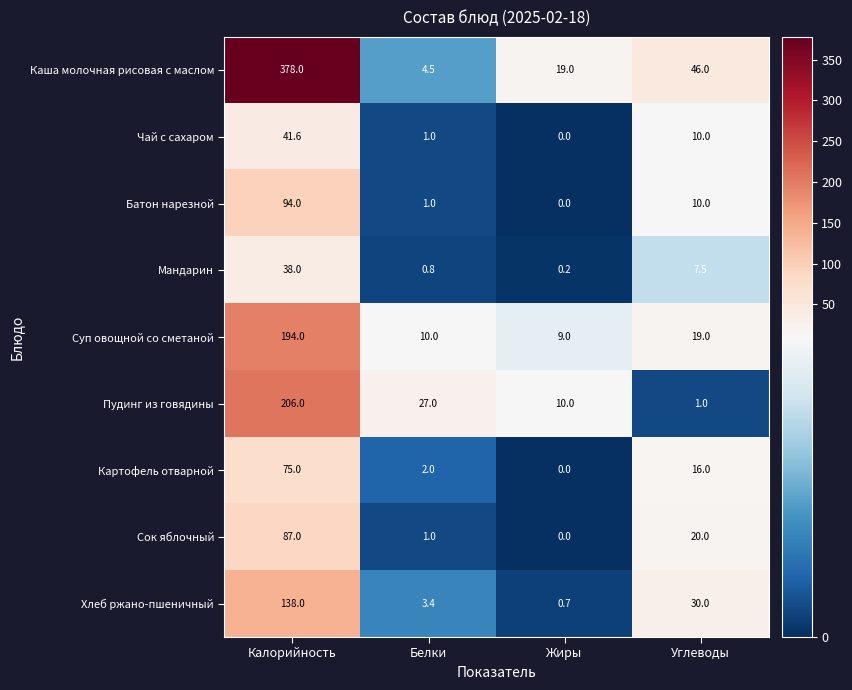

List the series in order of their peak value, highest first.

Каша молочная рисовая с маслом, Пудинг из говядины, Суп овощной со сметаной, Хлеб ржано-пшеничный, Батон нарезной, Сок яблочный, Картофель отварной, Чай с сахаром, Мандарин